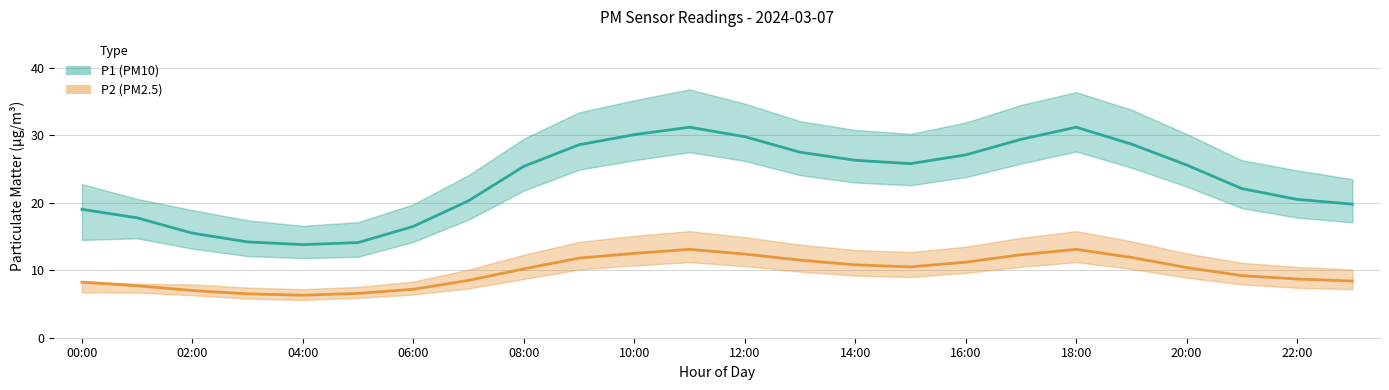

What is the minimum value for P1 (PM10)?

13.8